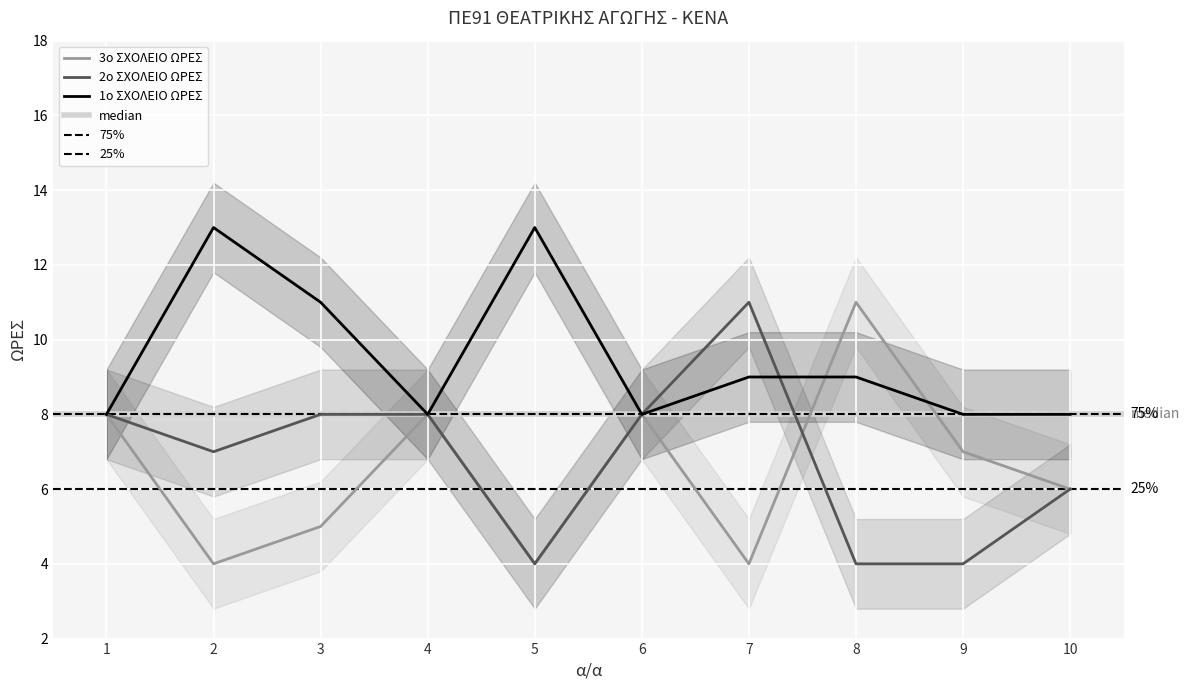

Is it true that 2ο ΣΧΟΛΕΙΟ ΩΡΕΣ equals 8 at 6?

True